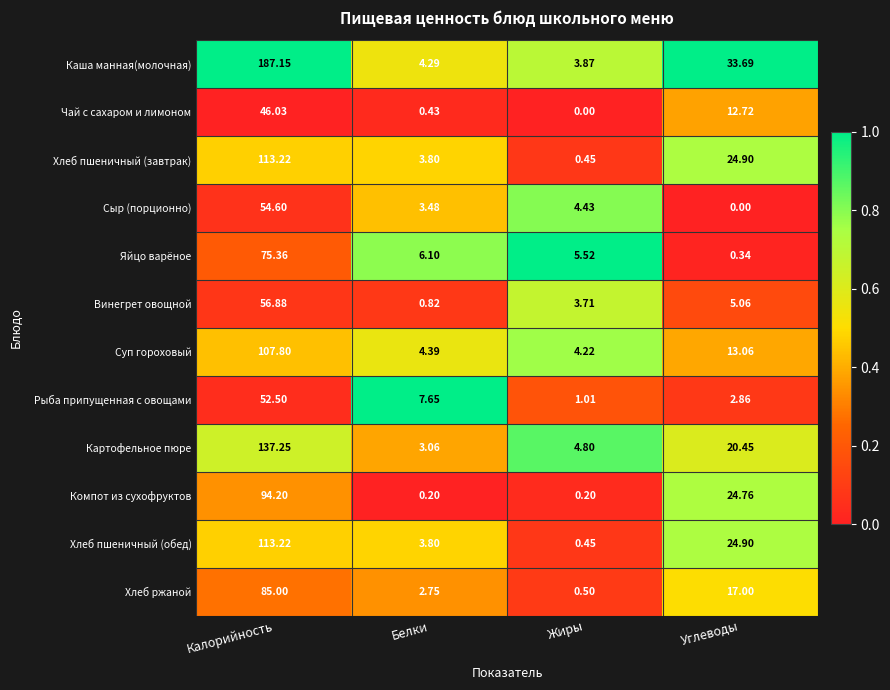

Which series has the largest range (max minus min)?

Каша манная(молочная)